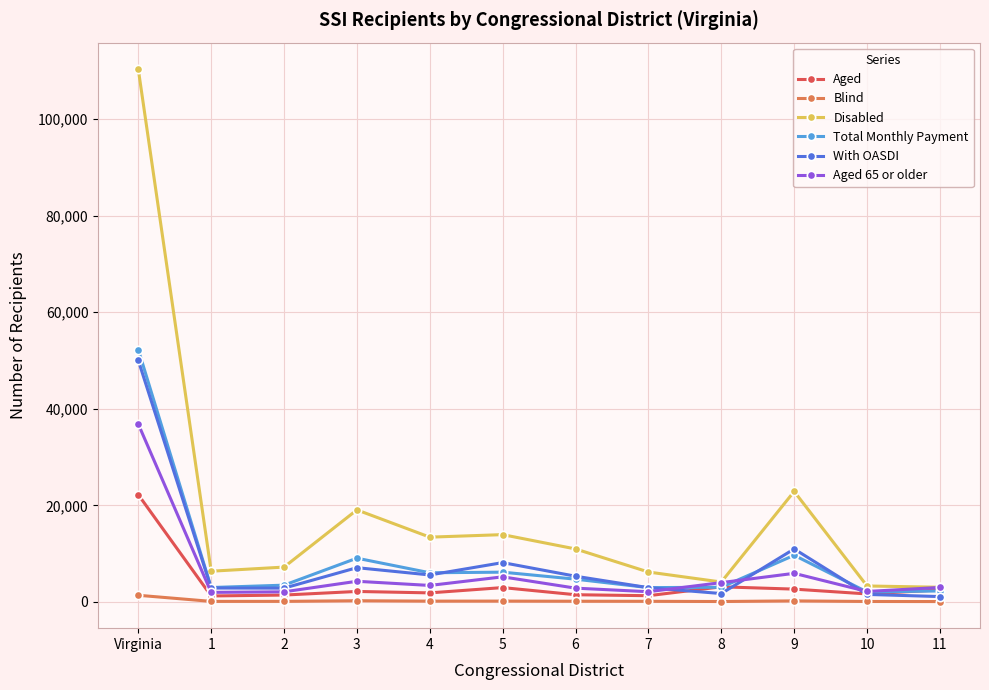

At which category is the sum across all series the highest?

Virginia